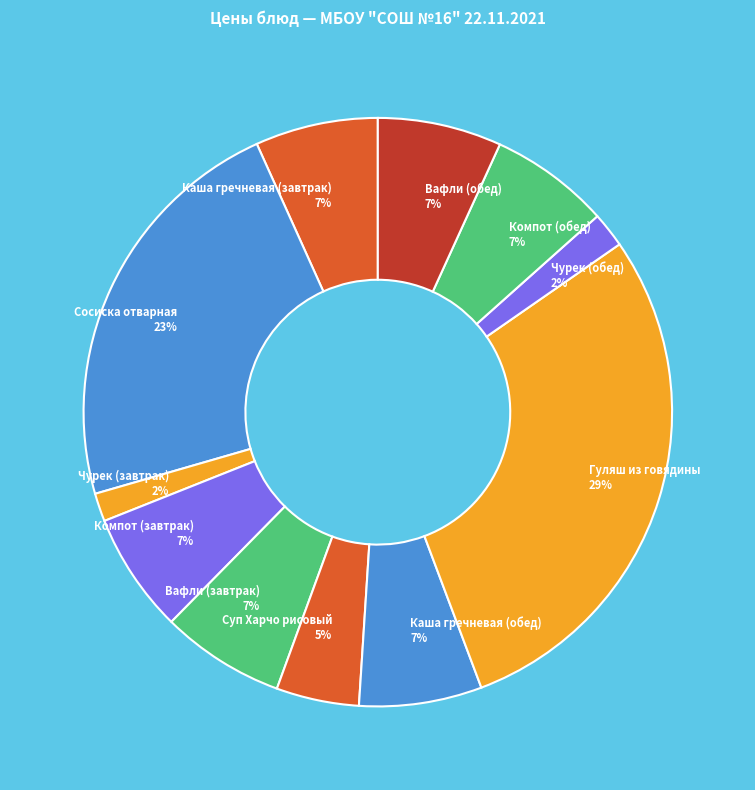

Does any single category account for the majority?

No